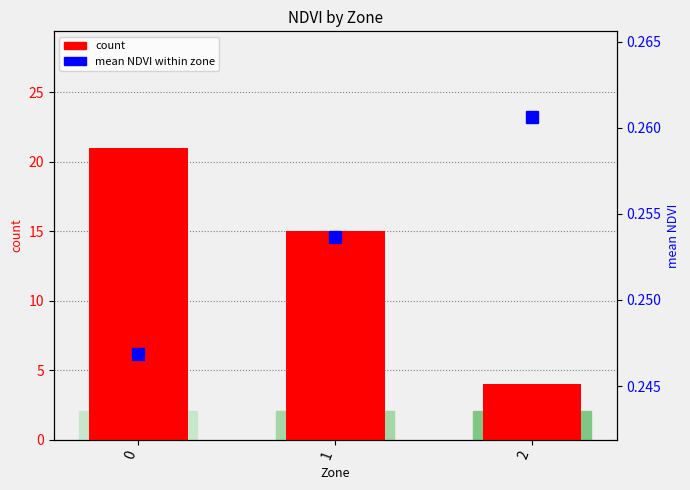

What are all the series names shown in the legend?

count, mean NDVI within zone